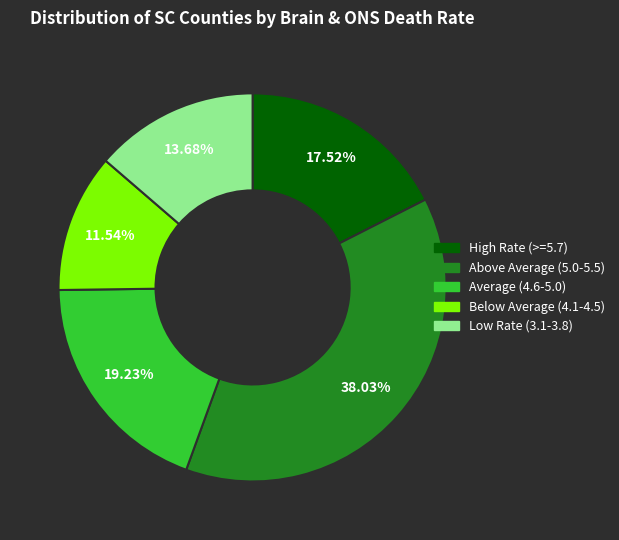

Is there a majority slice in this chart?

No